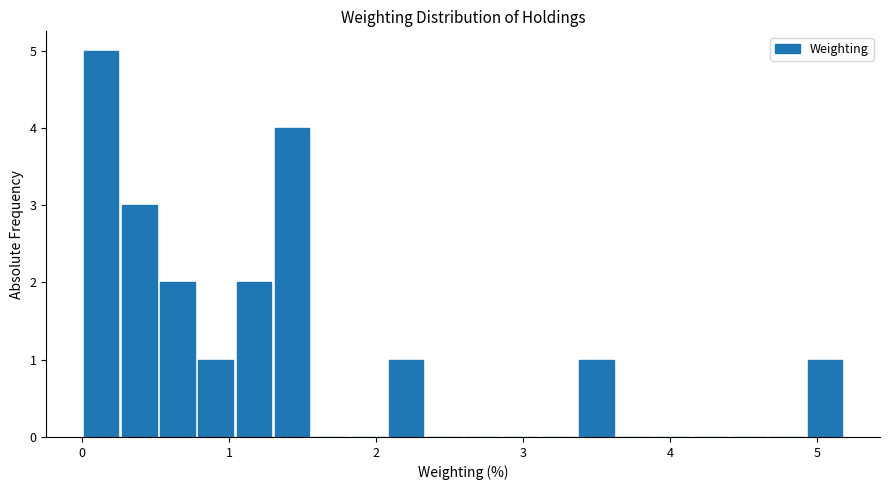

Around what value on the x-axis is the tallest bar? Give the approximate position of its centre, as read against the axis.

0.1